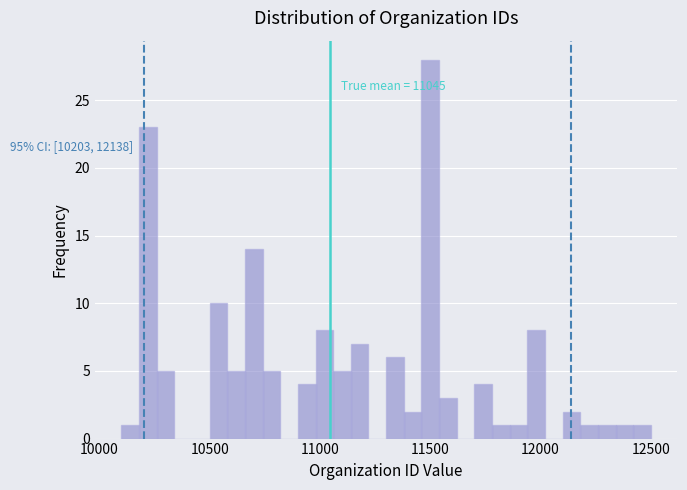

Around what value on the x-axis is the tallest bar? Give the approximate position of its centre, as read against the axis.

11500